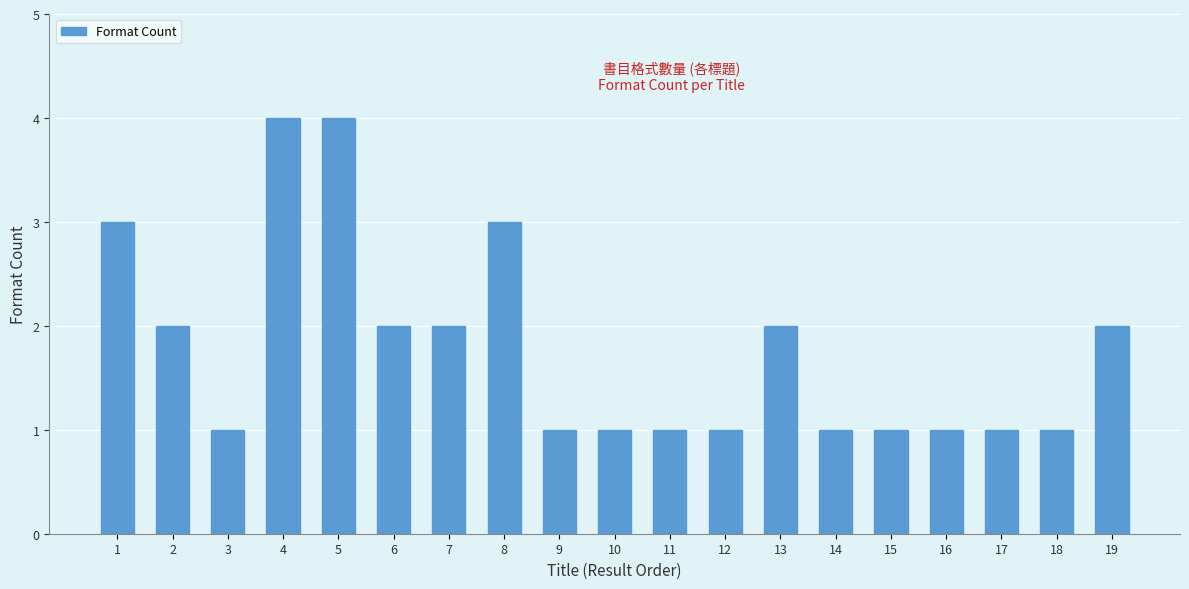

What is the greatest value displayed?

4